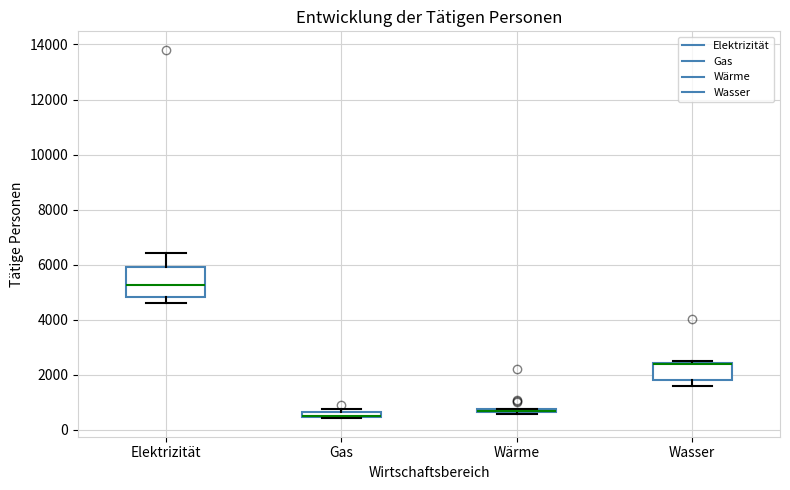

Comparing the boxes themselves (not the whiskers), which one is the tallest?

Elektrizität